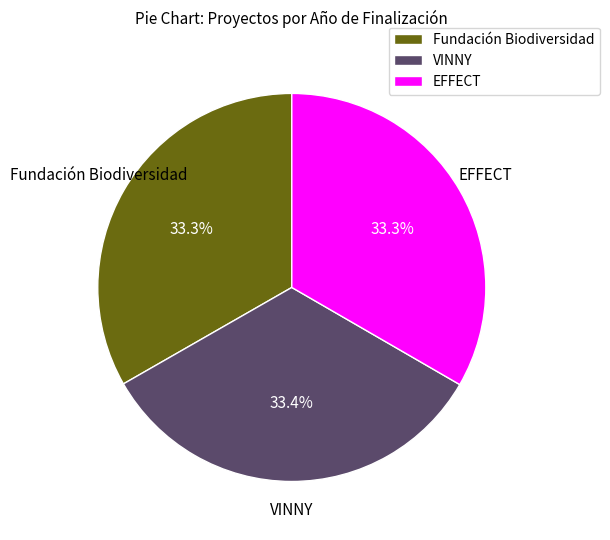

How many slices are in this pie chart?

3